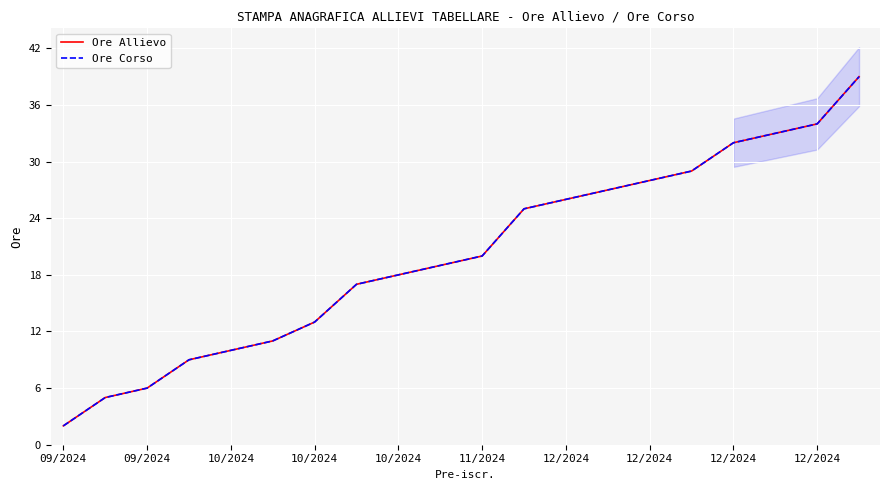

Rank the series by their maximum value, from lowest to highest.

Ore Allievo, Ore Corso